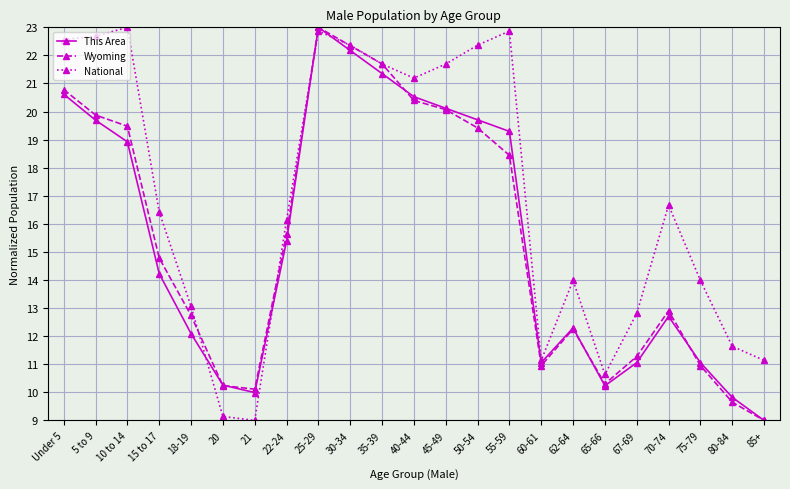

What is the maximum value for This Area?

23.0